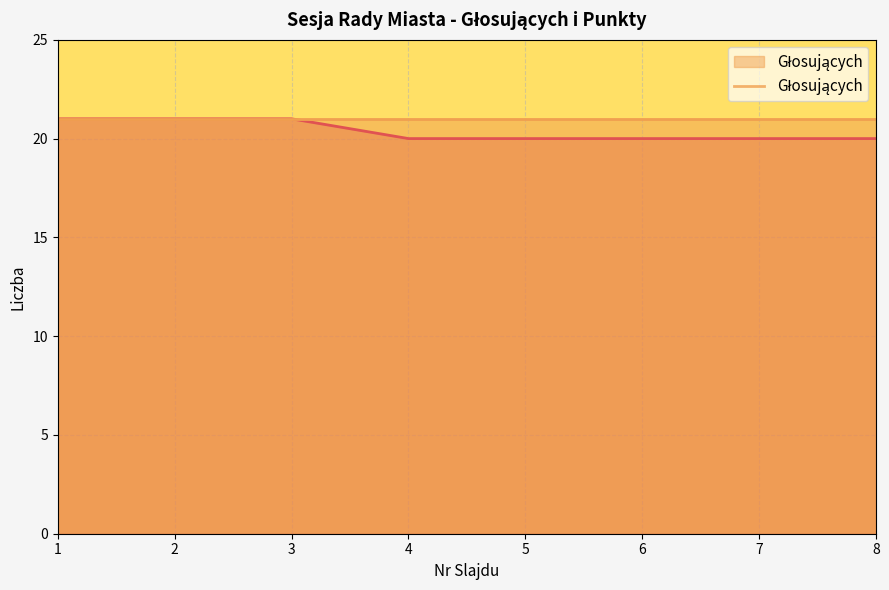

Between 3 and 7, which is larger?

3